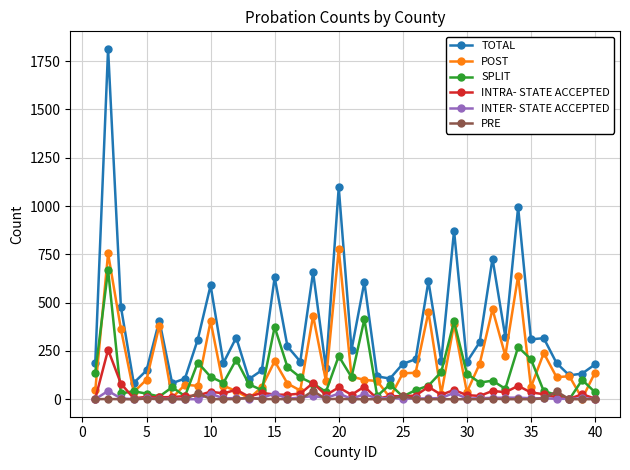

What is the highest value of the TOTAL series?

1814